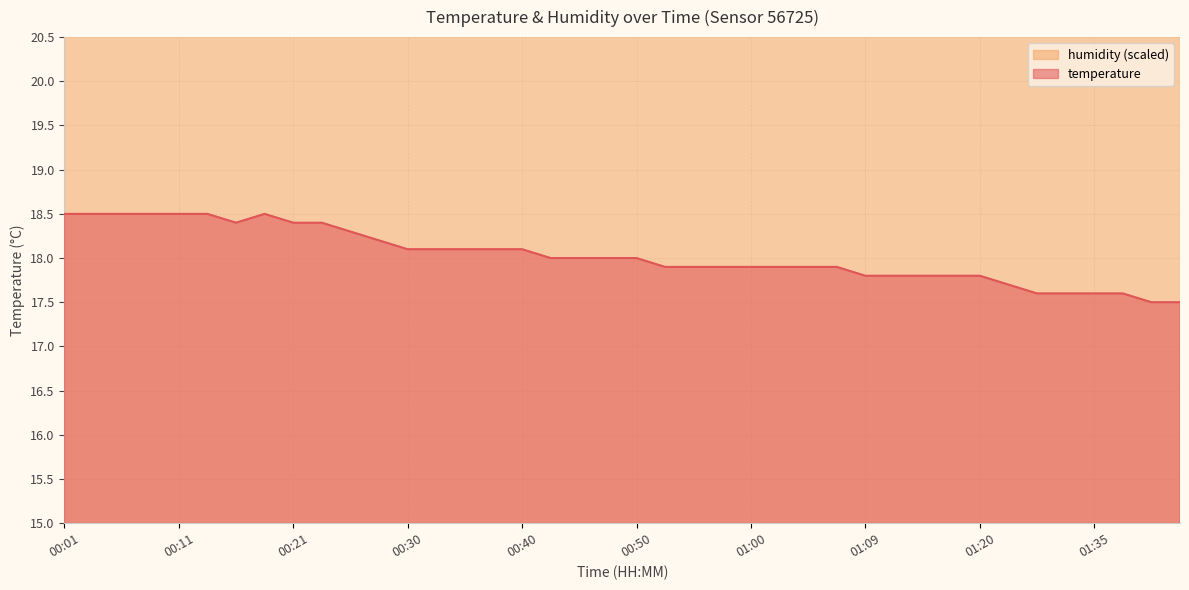

What position from the left is 00:47?

20